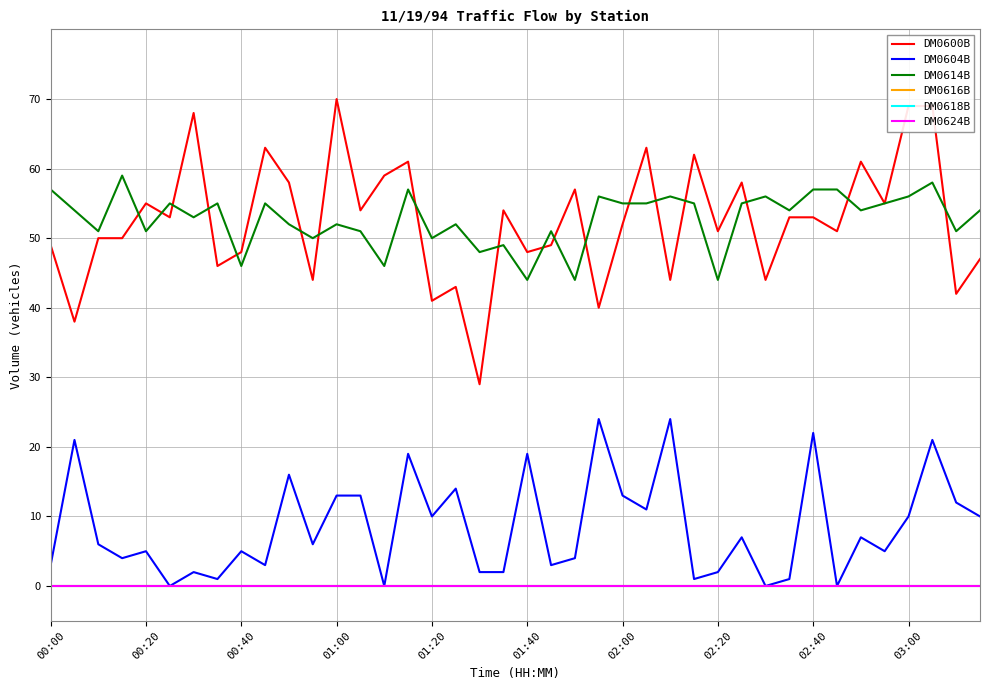

List the series in order of their peak value, highest first.

DM0600B, DM0614B, DM0604B, DM0616B, DM0618B, DM0624B